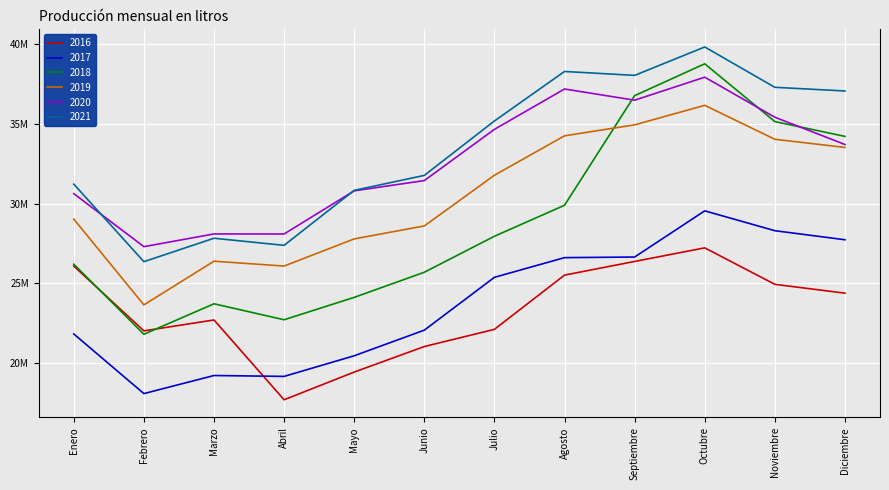

At which label is 2021 closest to 33077831?

Junio